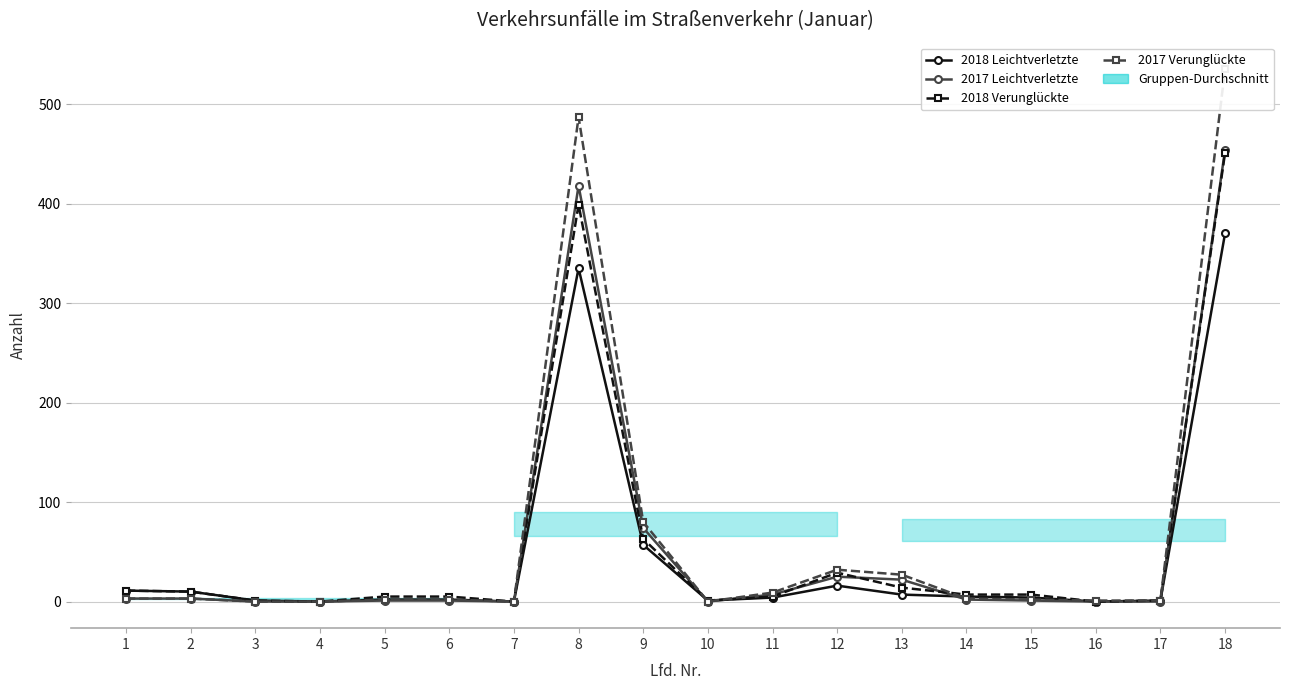

Reading left to right, transcribe all the data shown in this chart.

2018 Leichtverletzte: 11	10	1	0	2	2	0	335	57	1	4	16	7	5	4	0	1	370
2017 Leichtverletzte: 3	3	0	0	1	1	0	418	74	0	7	25	22	2	1	0	0	454
2018 Verunglückte: 11	10	1	0	5	5	0	399	63	1	5	29	14	7	7	0	1	451
2017 Verunglückte: 3	3	0	0	2	2	0	487	80	0	9	32	27	3	2	1	1	535